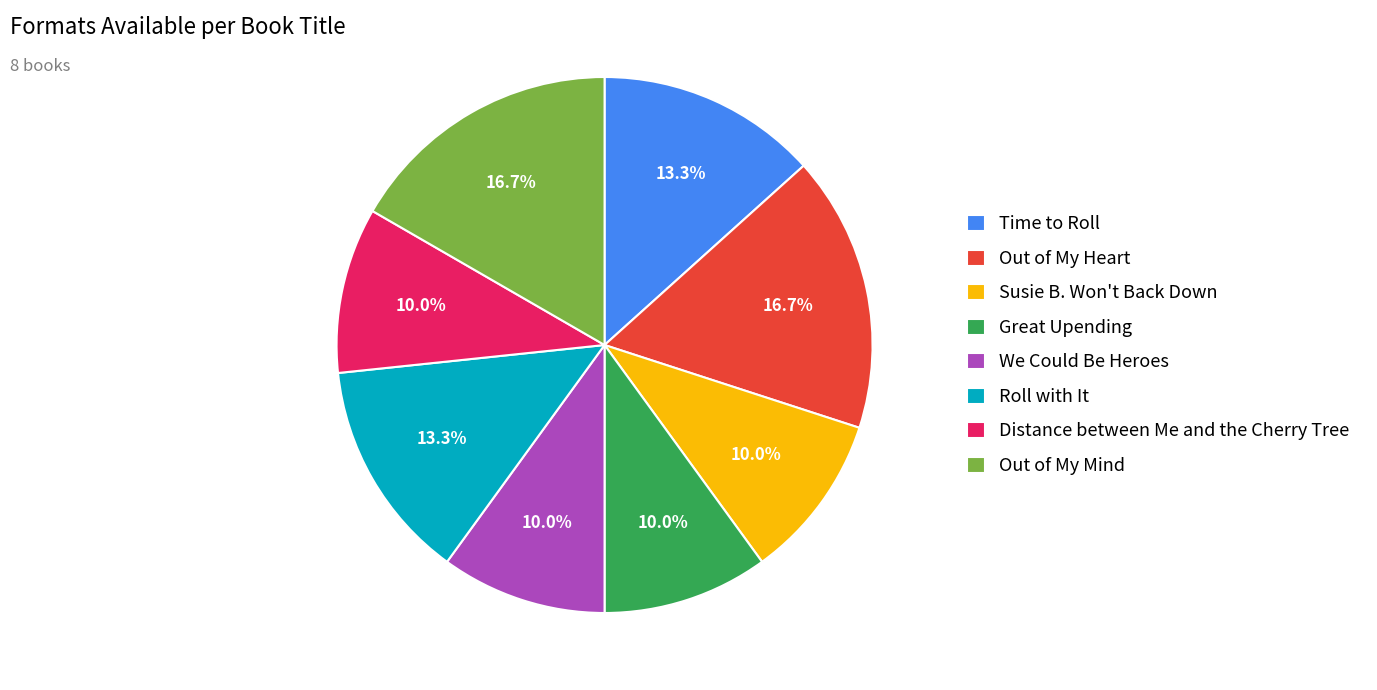

Count the number of slices in the pie.

8